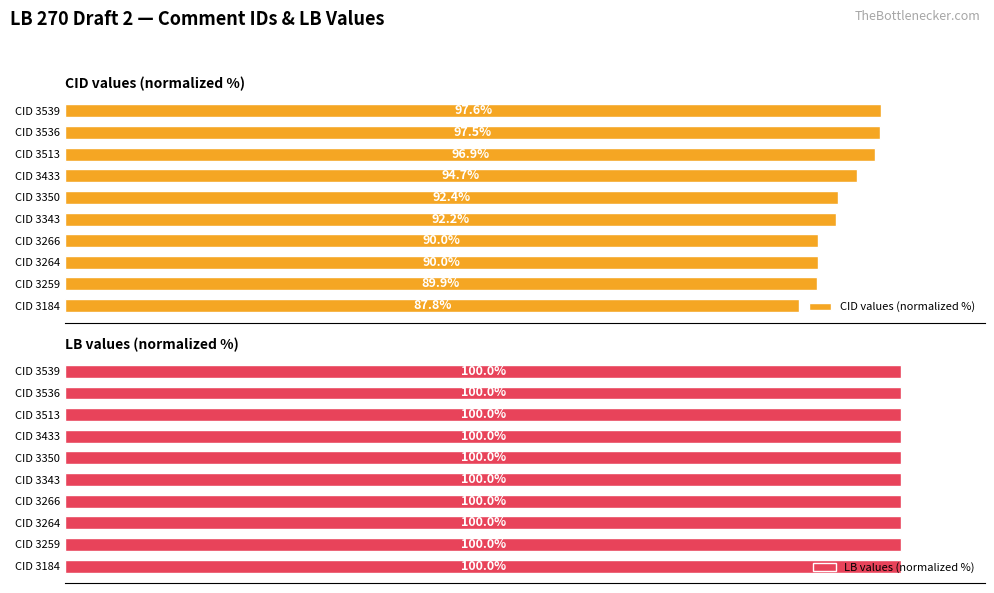

Which series has the largest range (max minus min)?

CID values (normalized %)